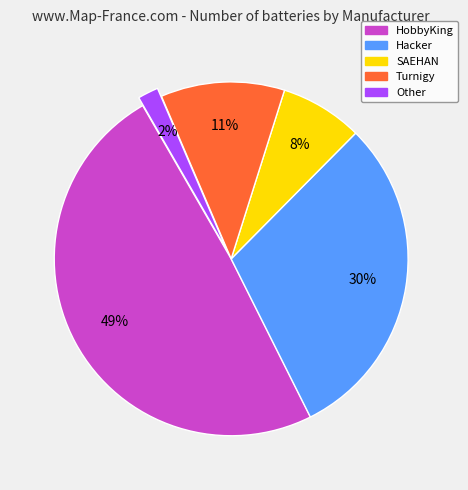

Count the number of slices in the pie.

5